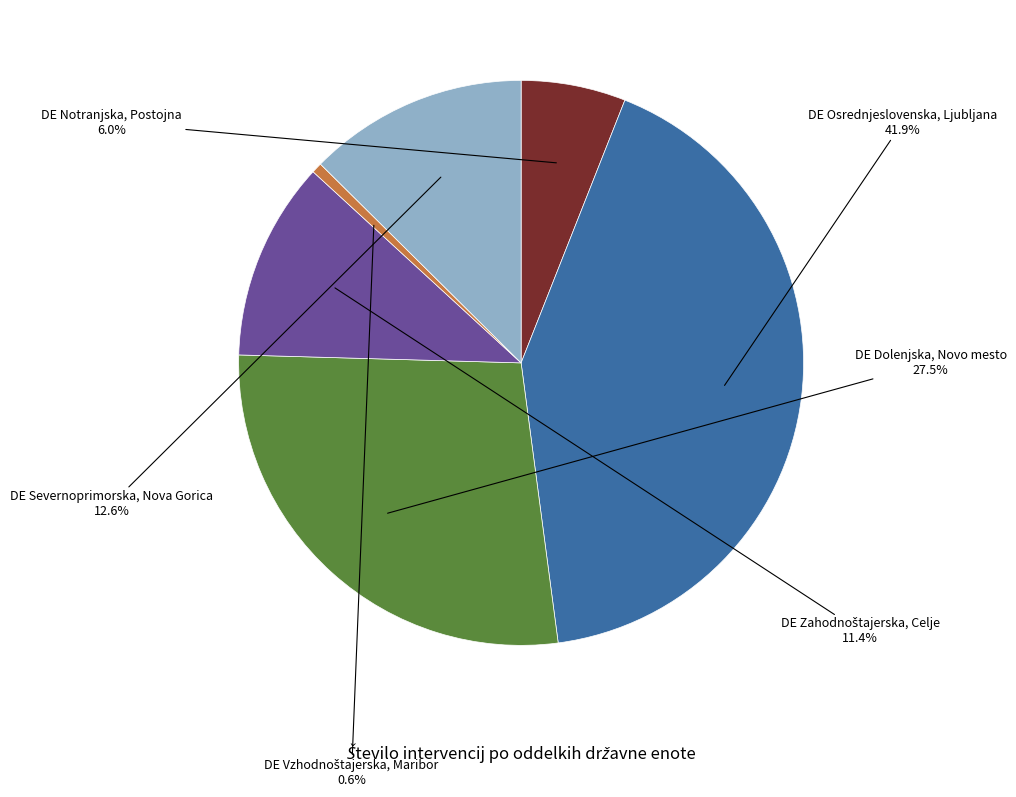

Combined, do DE Notranjska, Postojna and DE Severnoprimorska, Nova Gorica account for over 50%?

No